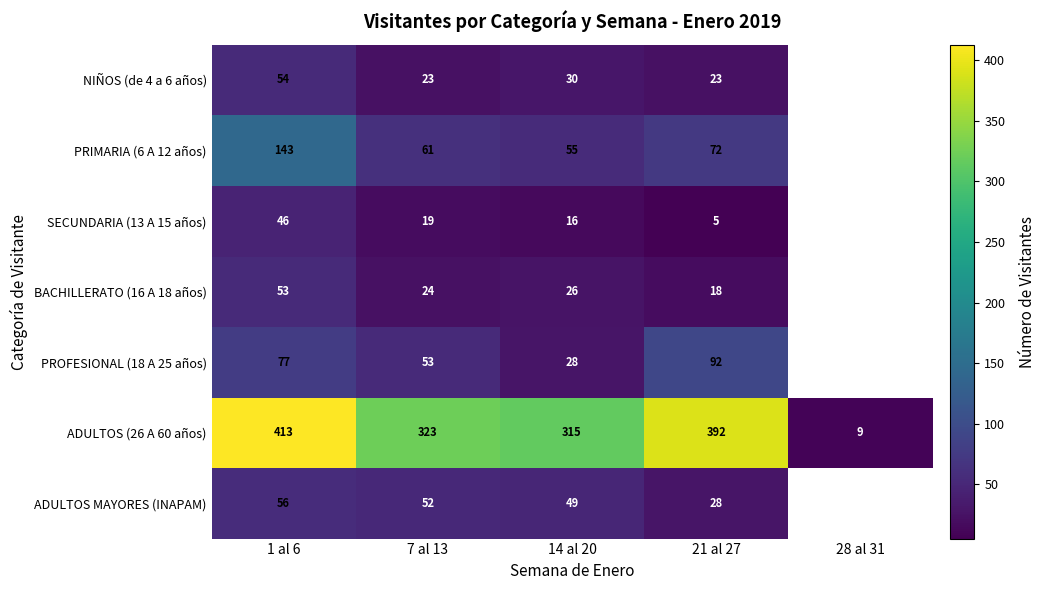

Which series changed the most between 7 al 13 and 21 al 27?

ADULTOS (26 A 60 años)